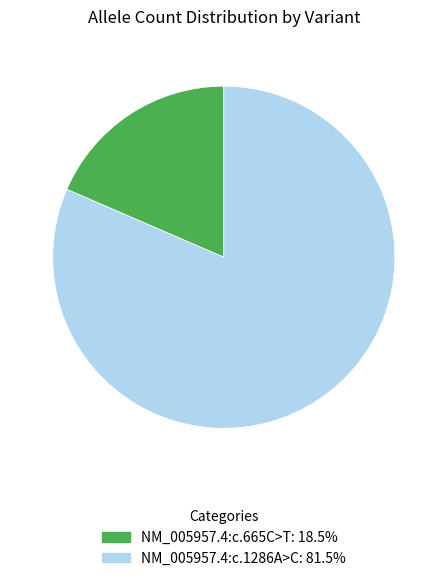

What is the smallest slice in the pie chart?

NM_005957.4:c.665C>T